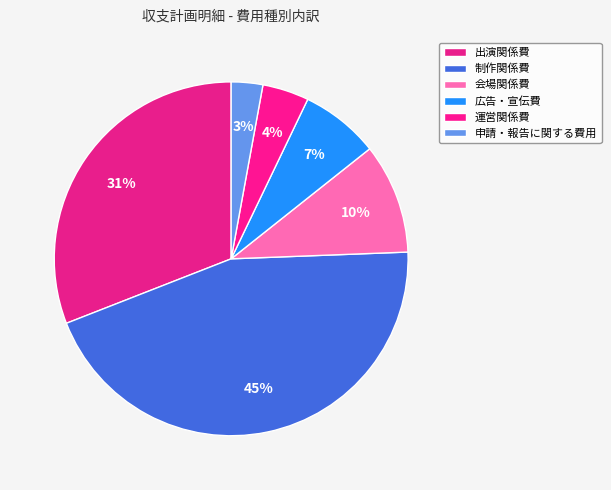

What percentage is the 運営関係費 slice, to the nearest percent?

4%